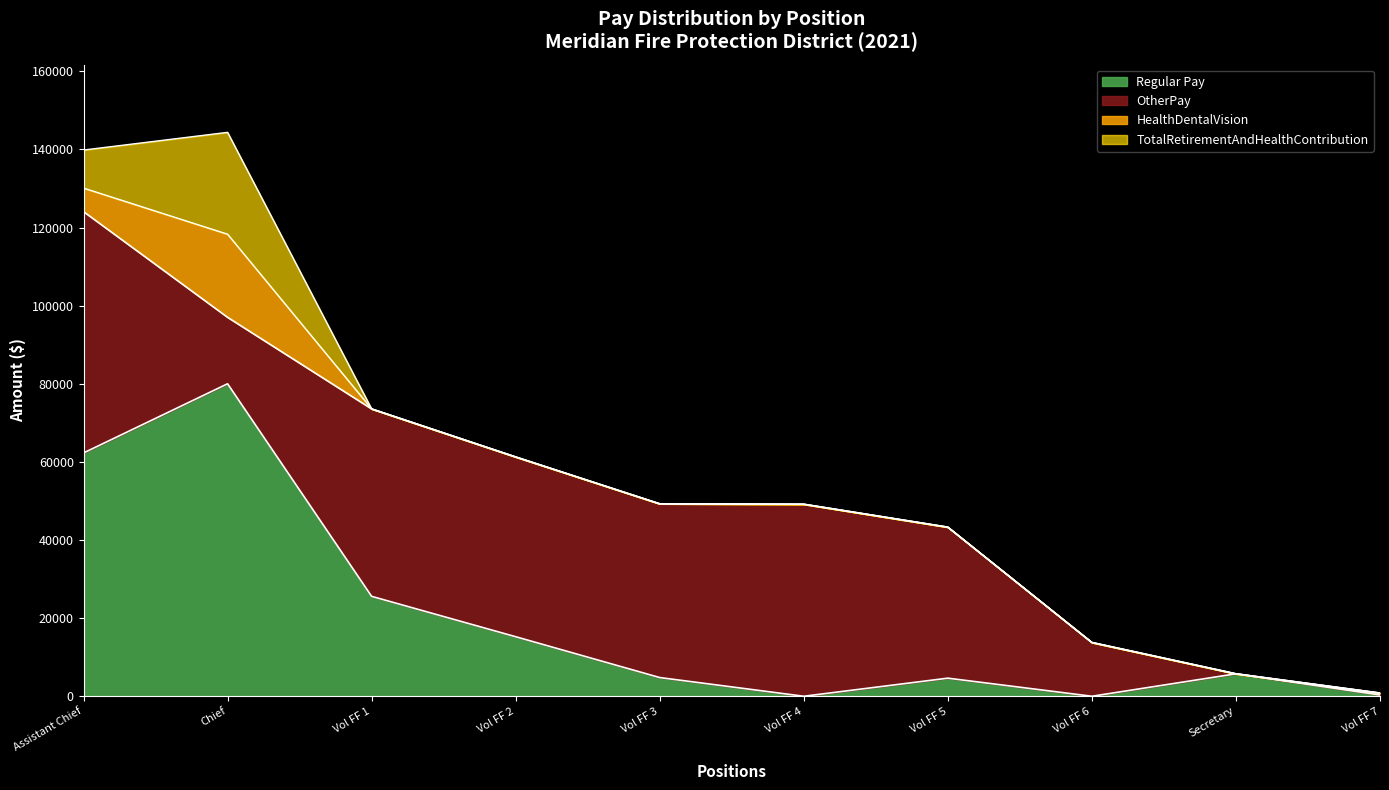

True or false: the data shows 49164 at Vol FF 4.

True